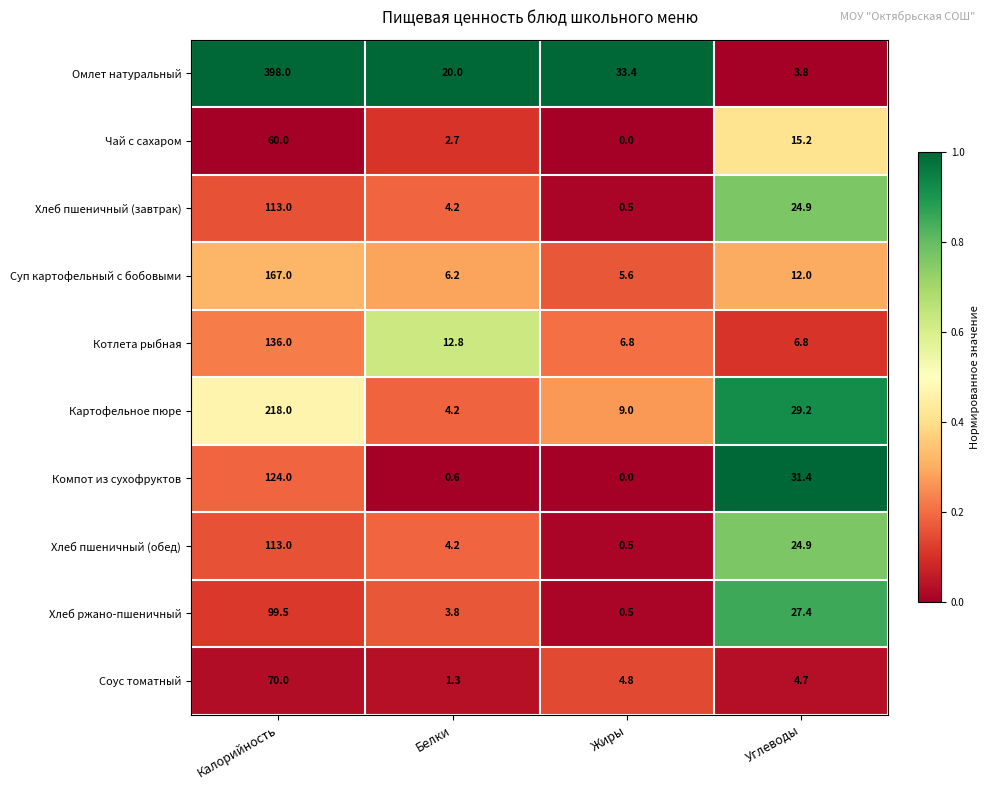

What is the sum of all Суп картофельный с бобовыми values?

190.8